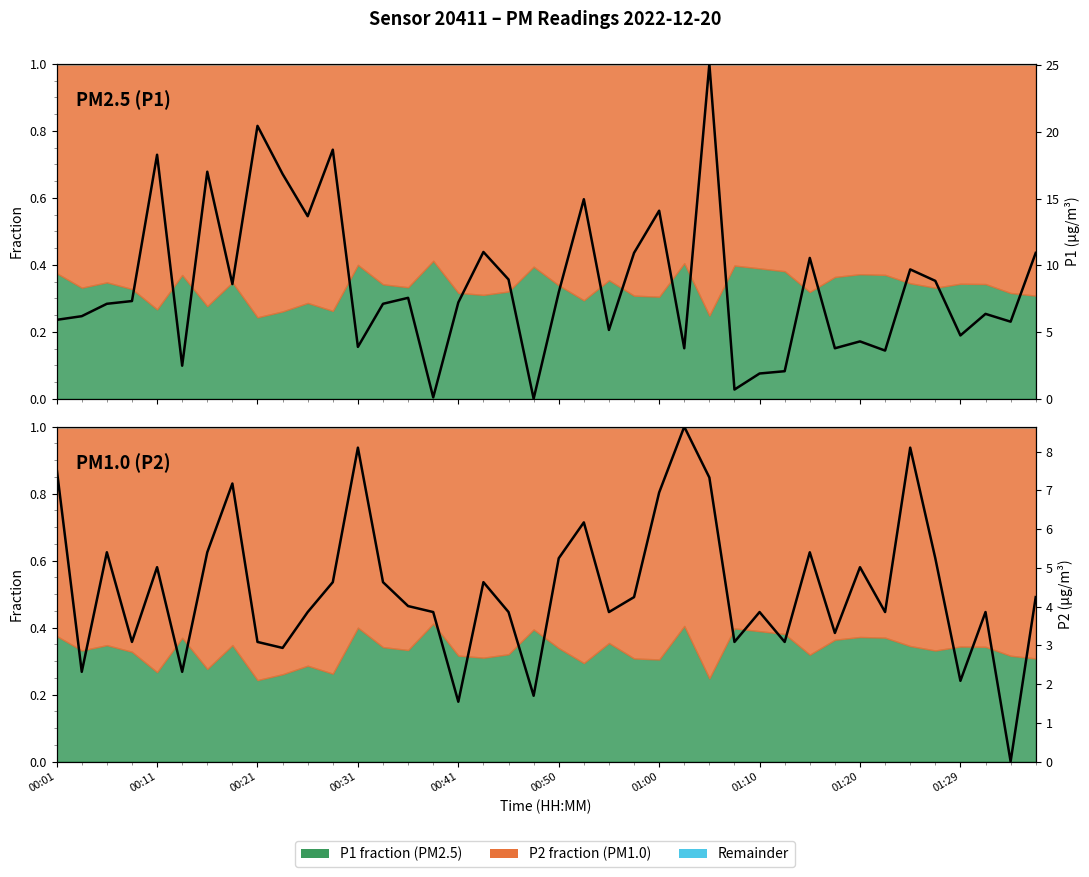

In P2 (normalised), how many points are lower than both neighbors (excluding endpoints)?

13